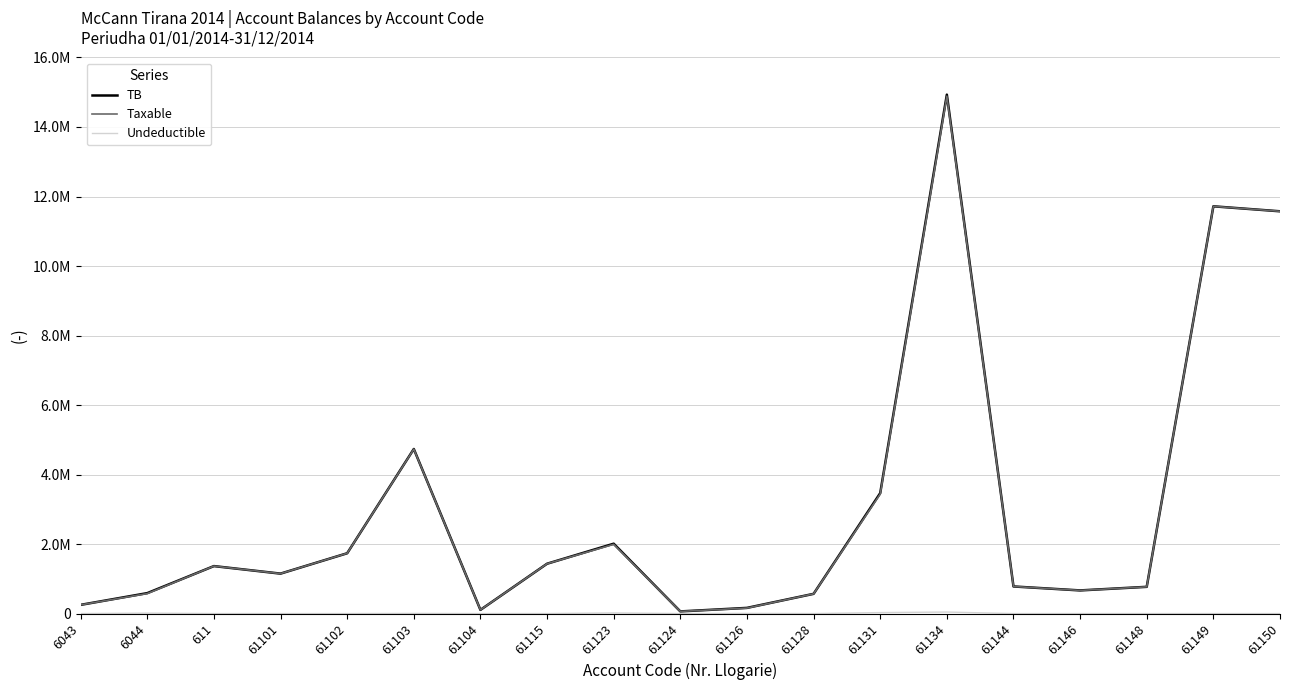

True or false: Undeductible has a value of -26525.3 at 61146.

False